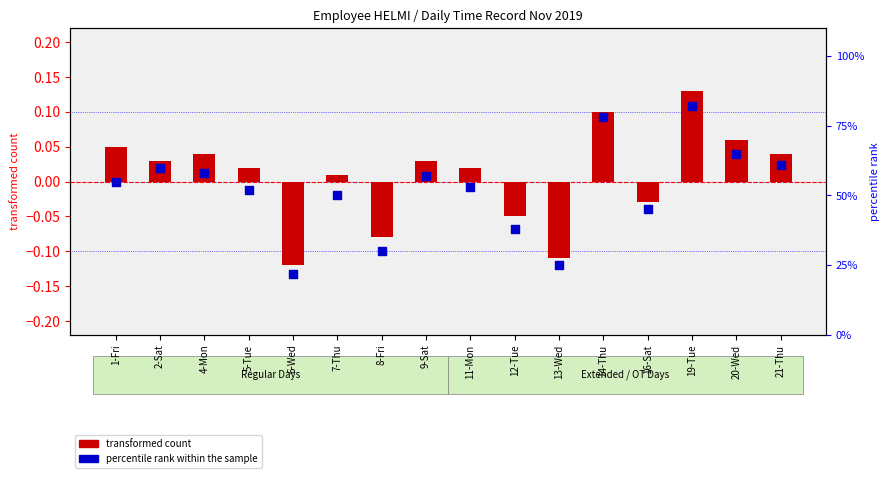

At how many categories does at least one series exceed 23?

15